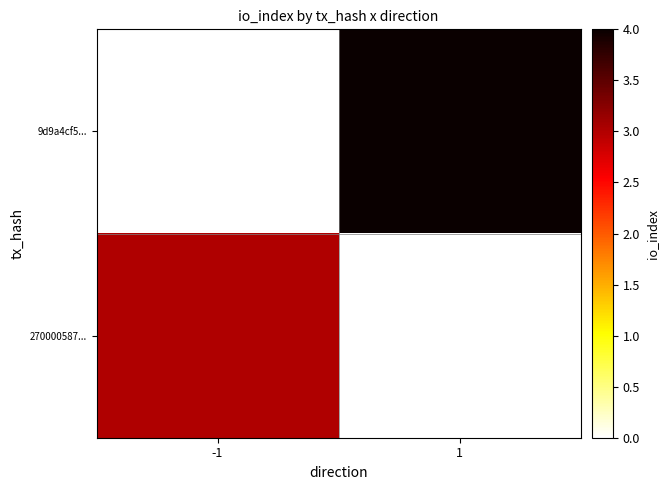

Rank the categories by 9d9a4cf5... value from lowest to highest.

-1, 1